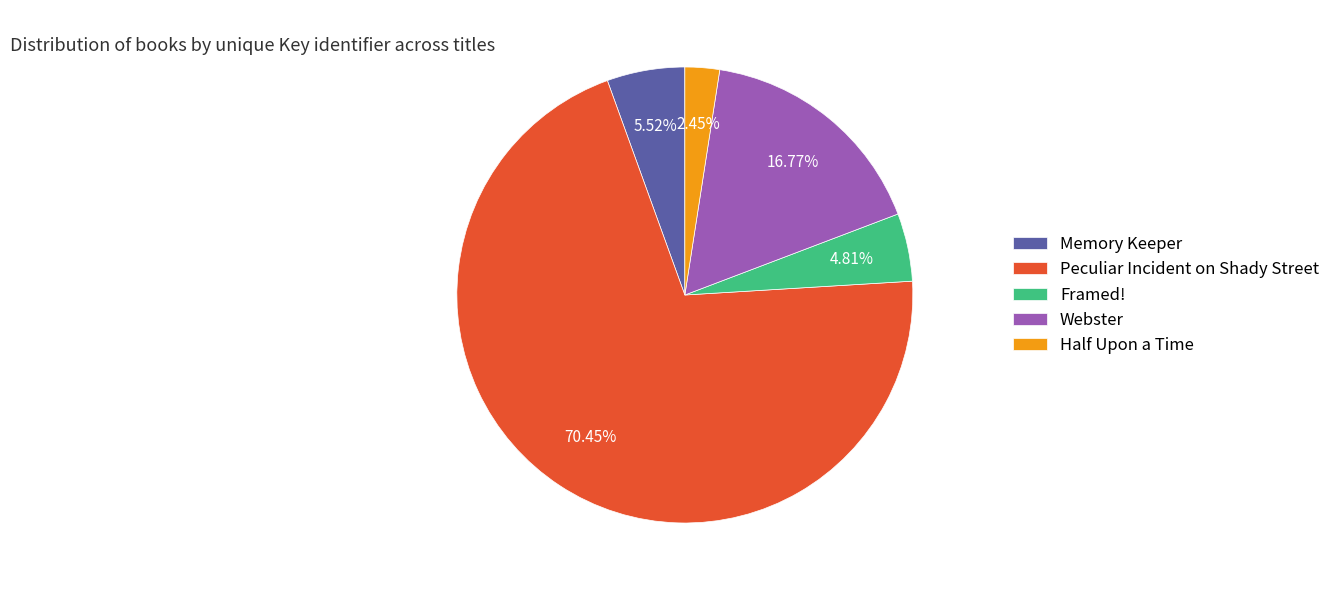

To the nearest percent, what percentage of the pie is Memory Keeper?

6%